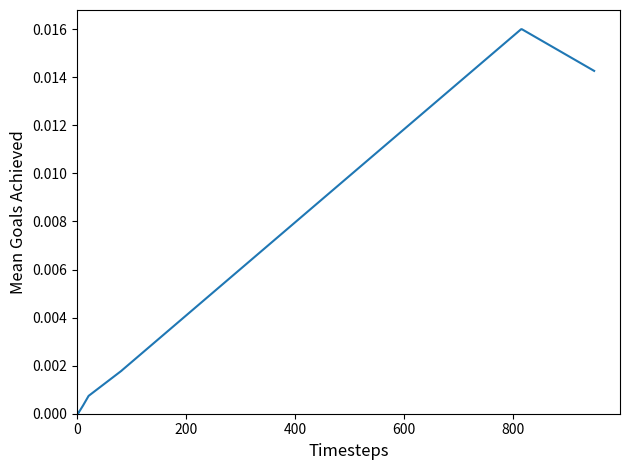

How many lines are shown in the chart?

1